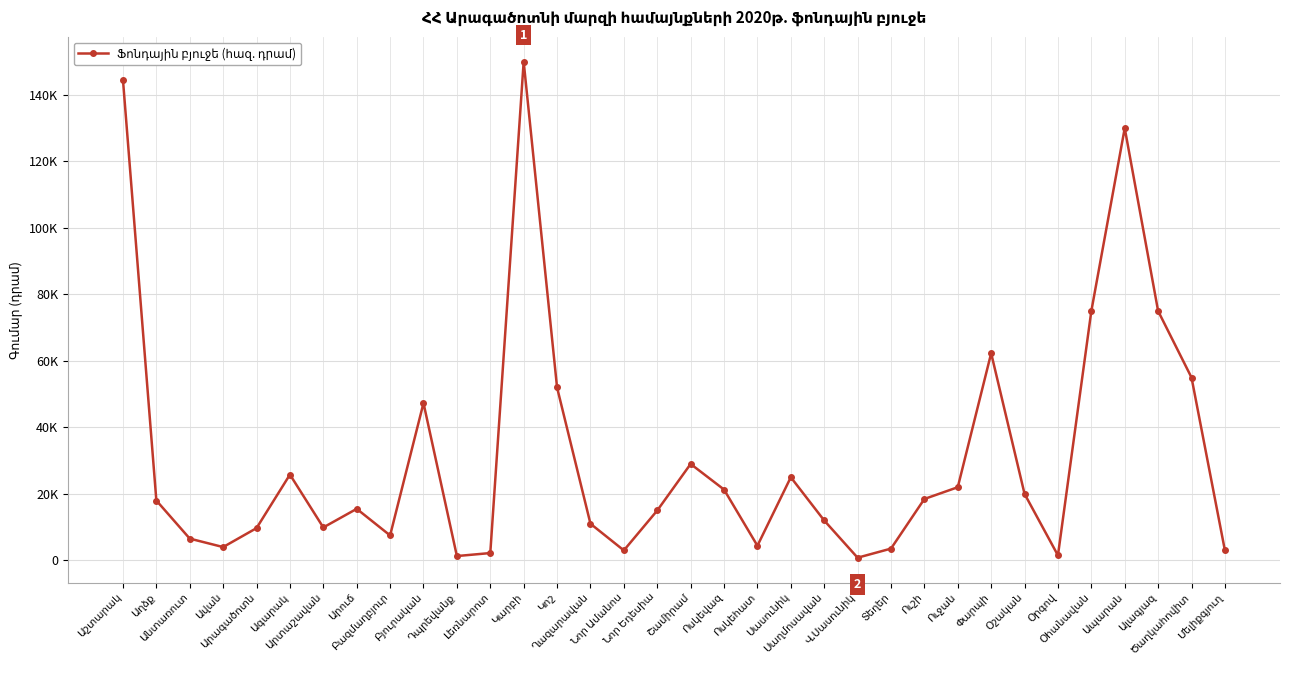

List the labels in order of value, largest first.

Կարբի, Աշտարակ, Ապարան, Օհանավան, Ալագյազ, Փարպի, Ծաղկահովիտ, Կոշ, Բյուրական, Շամիրամ, Ագարակ, Սասունիկ, Ուջան, Ոսկեվազ, Օշական, Ուշի, Աղձք, Արուճ, Նոր Եդեսիա, Սաղմոսավան, Ղազարավան, Արտաշավան, Արագածոտն, Բազմաղբյուր, Անտառուտ, Ոսկեհատ, Ավան, Տեղեր, Նոր Ամանոս, Մելիքգյուղ, Լեռնարոտ, Օրգով, Դպրեվանք, Վ.Սասունիկ